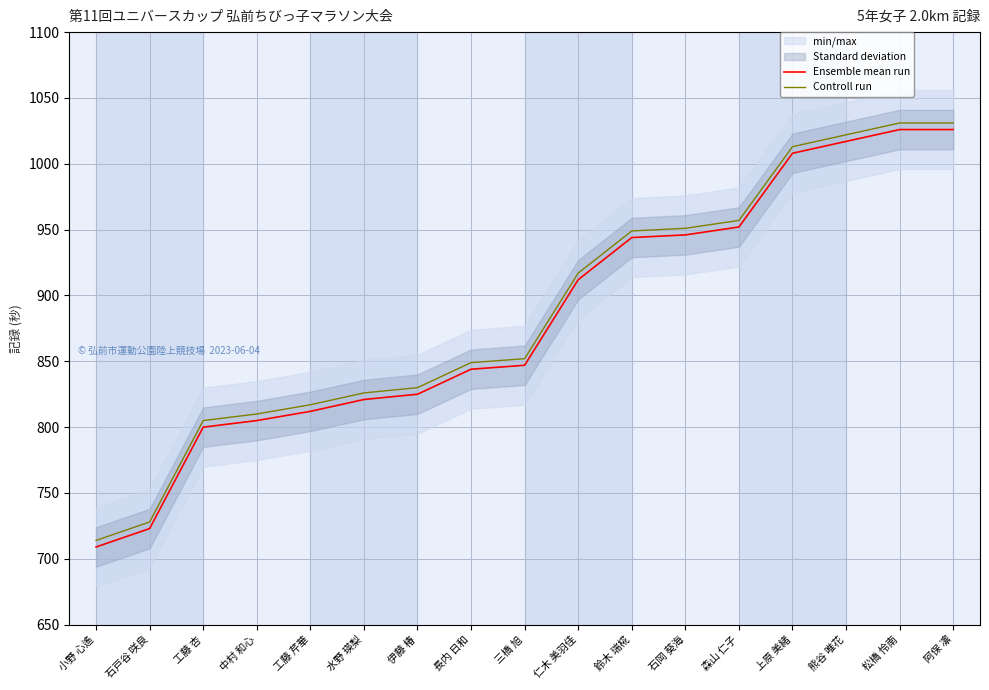

How many data points does each series have?

17